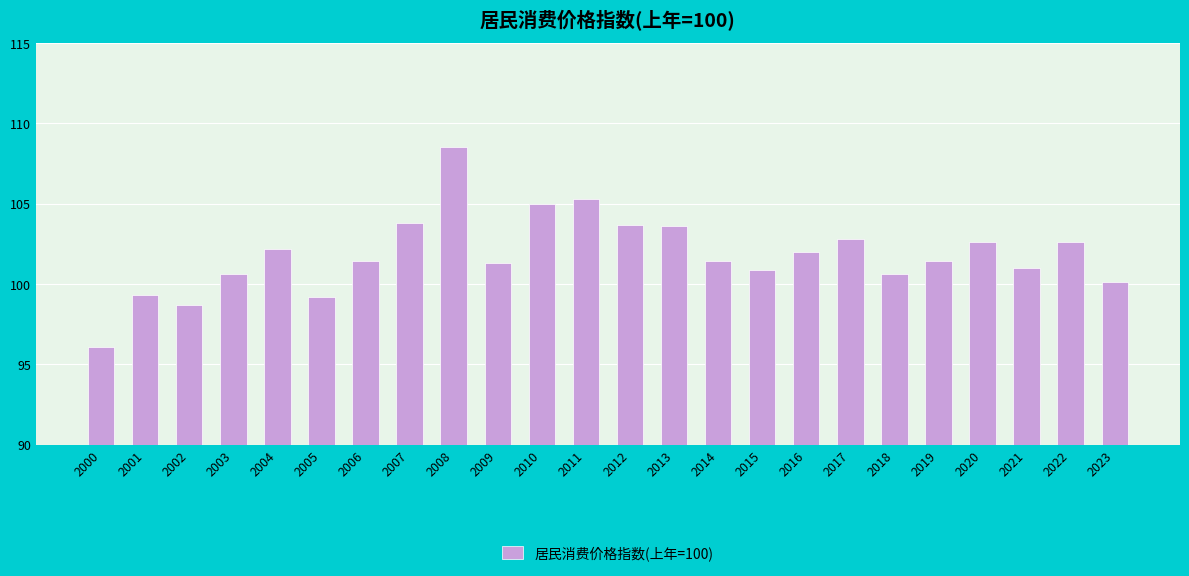

What is the maximum value shown in the chart?

108.5